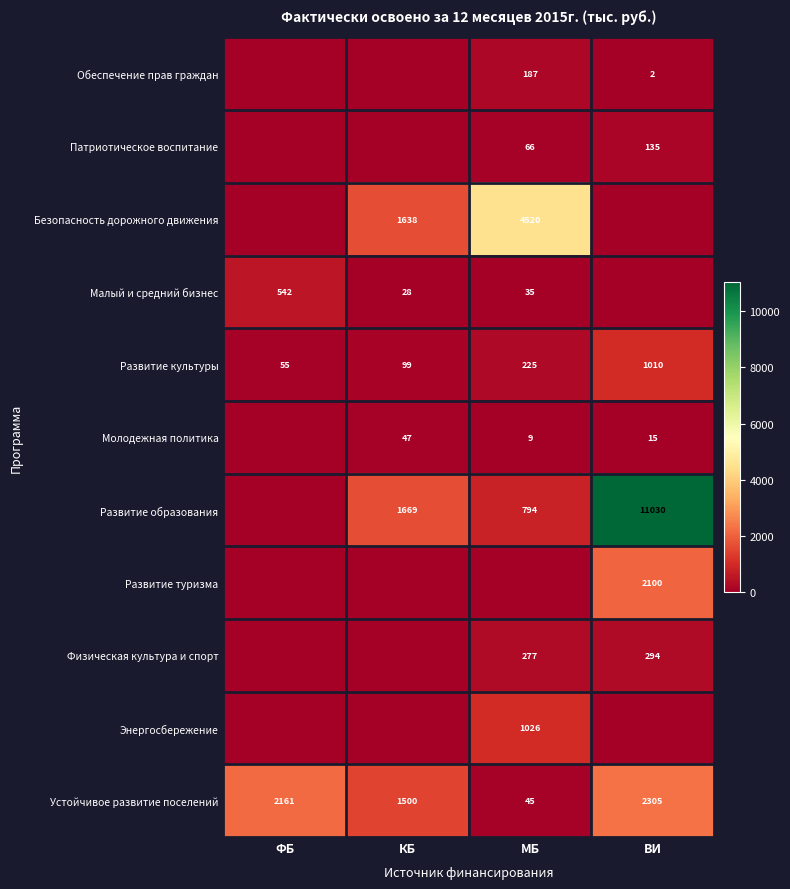

List the labels in order of Патриотическое воспитание value, largest first.

ВИ, МБ, ФБ, КБ